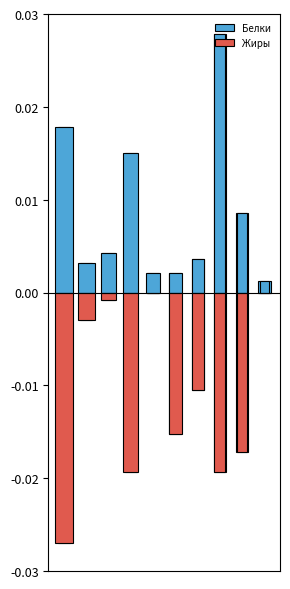

How many bars are there in each group?

2